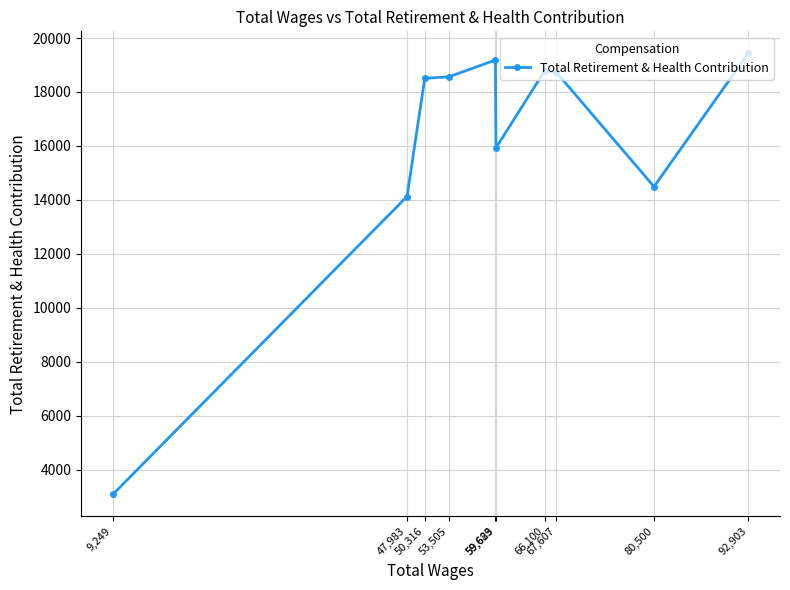

True or false: there are more than 1 points higher than both neighbors.

True